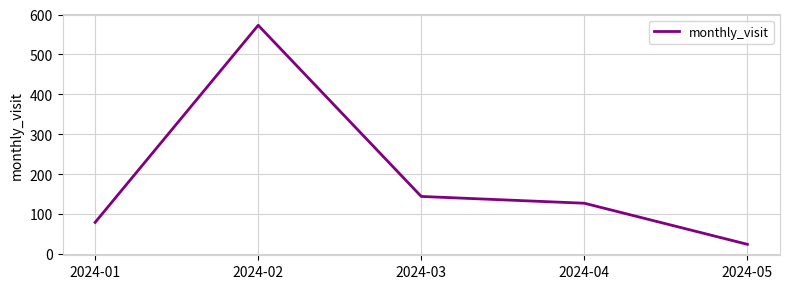

True or false: there are more than 1 points higher than both neighbors.

False